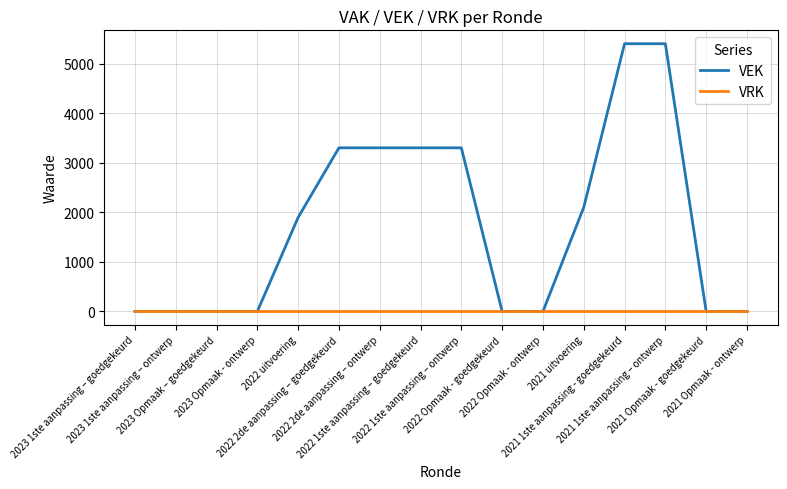

List the series in order of their peak value, lowest first.

VRK, VEK